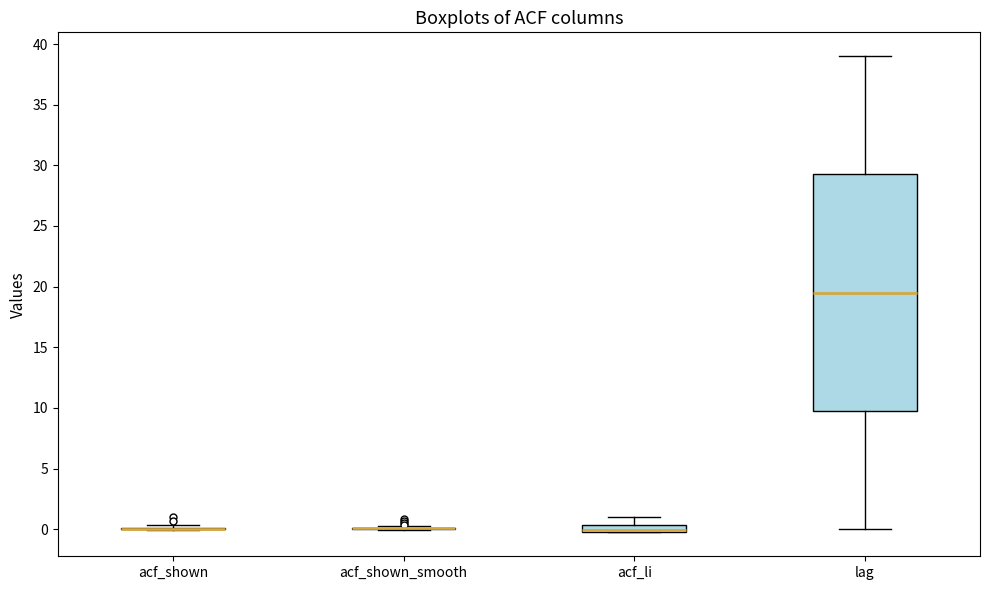

Which box is the tallest, from its lower edge to its upper edge?

lag